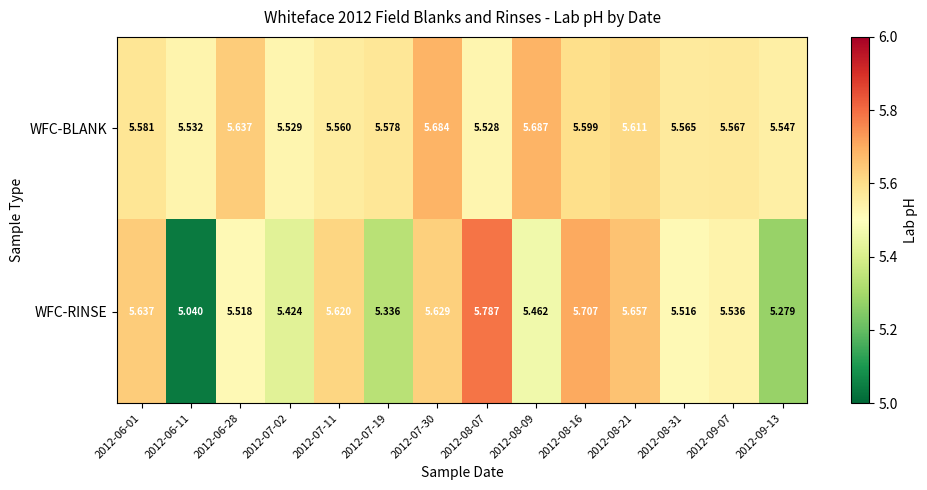

Rank the series at 2012-06-01 from highest to lowest value.

WFC-RINSE, WFC-BLANK